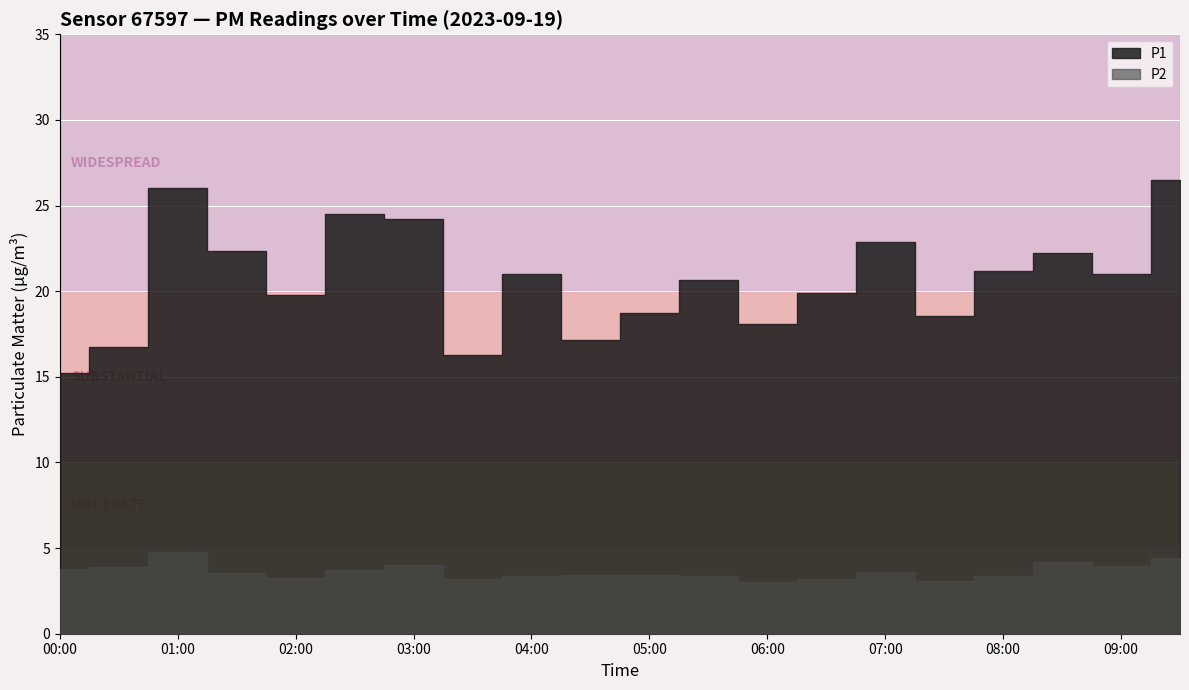

Reading left to right, transcribe all the data shown in this chart.

P1: 00:00=15.2	00:30=16.7	01:00=26.0	01:30=22.4	02:00=19.8	02:30=24.5	03:00=24.2	03:30=16.3	04:00=21.0	04:30=17.1	05:00=18.7	05:30=20.6	06:00=18.1	06:30=19.9	07:00=22.9	07:30=18.5	08:00=21.2	08:30=22.2	09:00=21.0	09:30=26.5
P2: 00:00=3.8	00:30=3.9	01:00=4.8	01:30=3.5	02:00=3.3	02:30=3.7	03:00=4.0	03:30=3.2	04:00=3.4	04:30=3.4	05:00=3.5	05:30=3.4	06:00=3.0	06:30=3.2	07:00=3.6	07:30=3.1	08:00=3.4	08:30=4.2	09:00=4.0	09:30=4.4